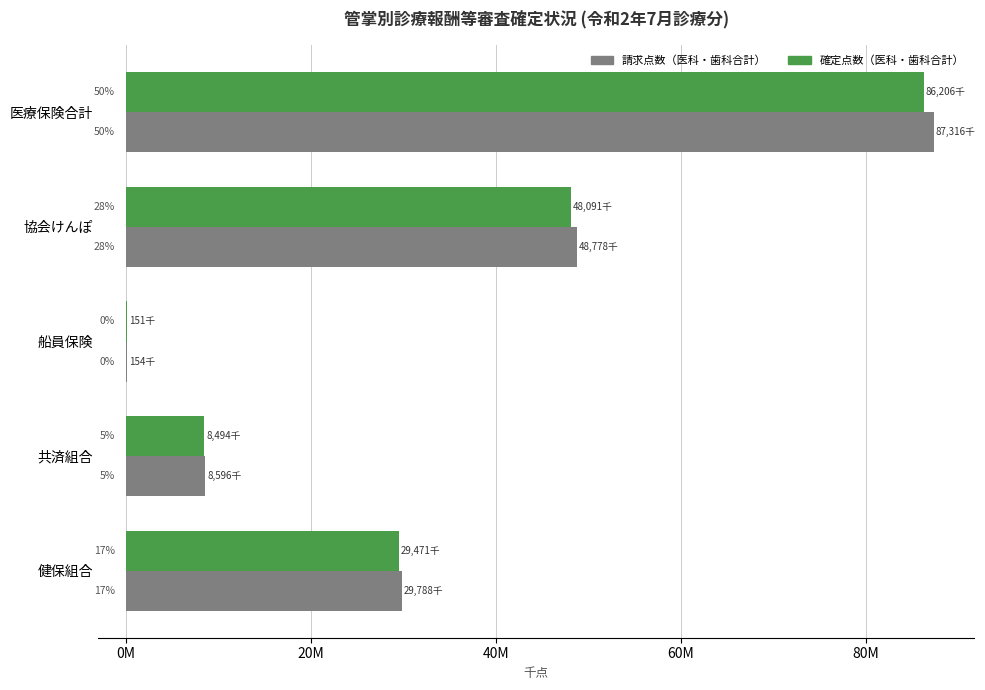

What are all the series names shown in the legend?

請求点数（医科・歯科合計）, 確定点数（医科・歯科合計）